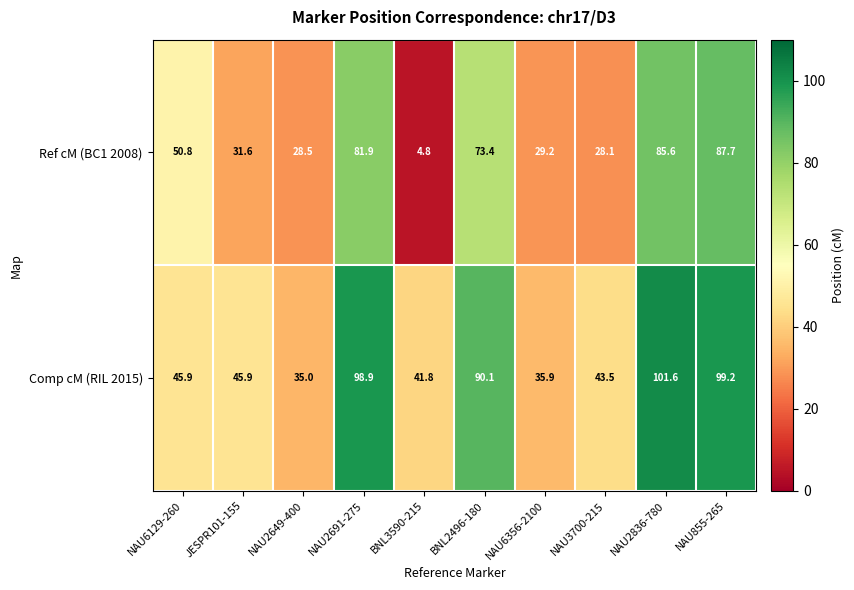

The Comp cM (RIL 2015) series shows 135.9 at NAU2836-780. True or false?

False